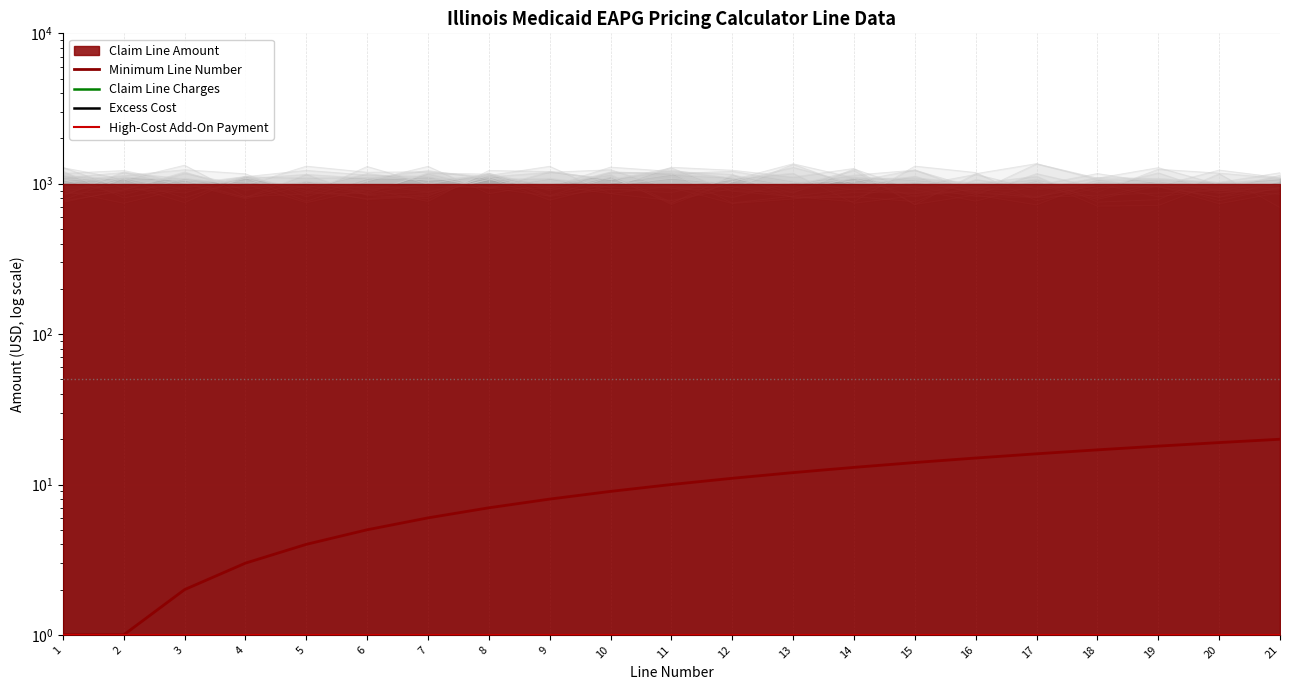

What is the difference between the Minimum Line Number values at 15 and 10?

5